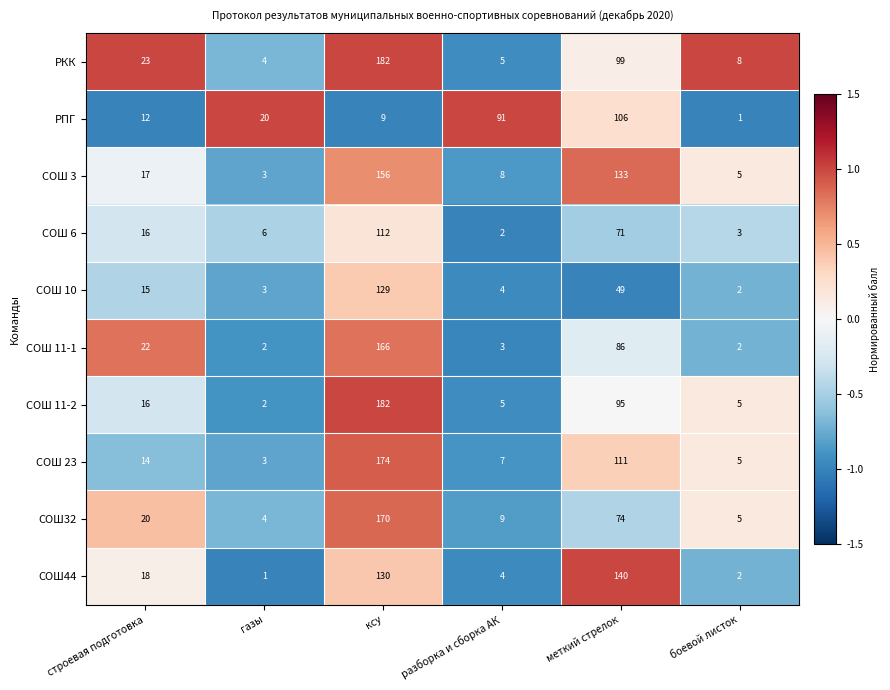

What is the sum of the СОШ 11-2 values at строевая подготовка and меткий стрелок?

111